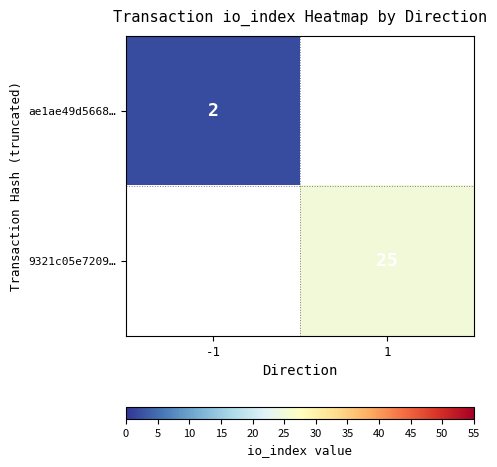

True or false: 9321c05e7209… has a value of 40 at 1.

False